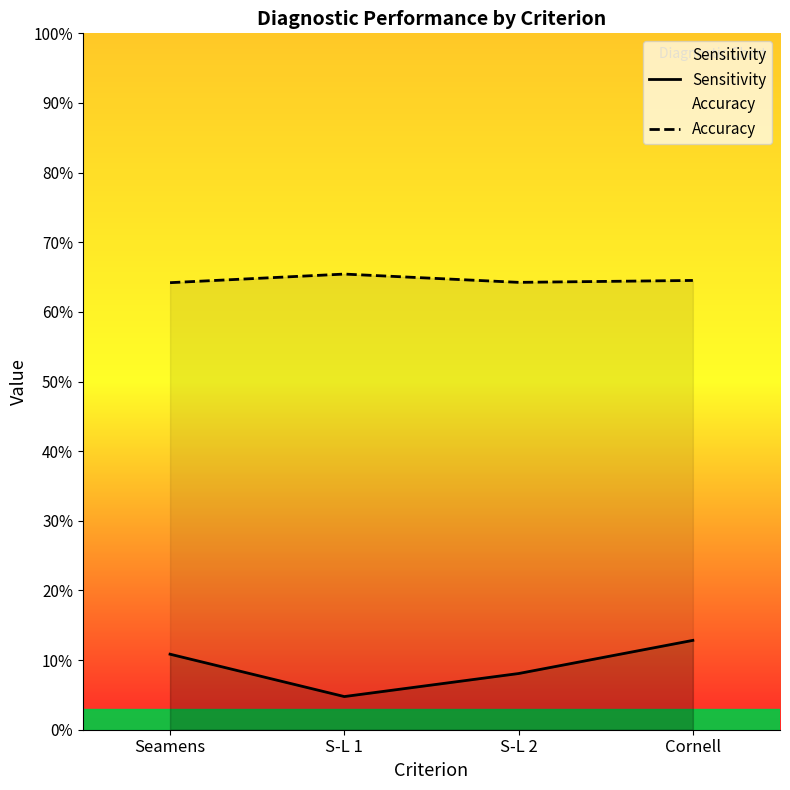

True or false: Accuracy and Sensitivity cross at least once.

False